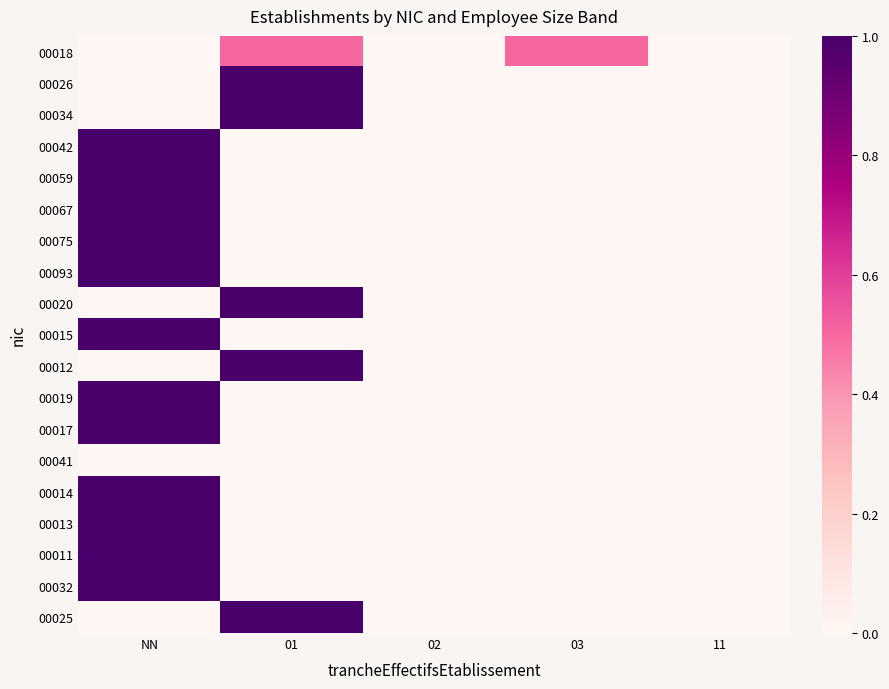

Reading left to right, what are all the values shown in this chart?

00018: NN=0.0	01=0.5	02=0.0	03=0.5	11=0.0
00026: NN=0.0	01=1.0	02=0.0	03=0.0	11=0.0
00034: NN=0.0	01=1.0	02=0.0	03=0.0	11=0.0
00042: NN=1.0	01=0.0	02=0.0	03=0.0	11=0.0
00059: NN=1.0	01=0.0	02=0.0	03=0.0	11=0.0
00067: NN=1.0	01=0.0	02=0.0	03=0.0	11=0.0
00075: NN=1.0	01=0.0	02=0.0	03=0.0	11=0.0
00093: NN=1.0	01=0.0	02=0.0	03=0.0	11=0.0
00020: NN=0.0	01=1.0	02=0.0	03=0.0	11=0.0
00015: NN=1.0	01=0.0	02=0.0	03=0.0	11=0.0
00012: NN=0.0	01=1.0	02=0.0	03=0.0	11=0.0
00019: NN=1.0	01=0.0	02=0.0	03=0.0	11=0.0
00017: NN=1.0	01=0.0	02=0.0	03=0.0	11=0.0
00041: NN=0.0	01=0.0	02=0.0	03=0.0	11=0.0
00014: NN=1.0	01=0.0	02=0.0	03=0.0	11=0.0
00013: NN=1.0	01=0.0	02=0.0	03=0.0	11=0.0
00011: NN=1.0	01=0.0	02=0.0	03=0.0	11=0.0
00032: NN=1.0	01=0.0	02=0.0	03=0.0	11=0.0
00025: NN=0.0	01=1.0	02=0.0	03=0.0	11=0.0